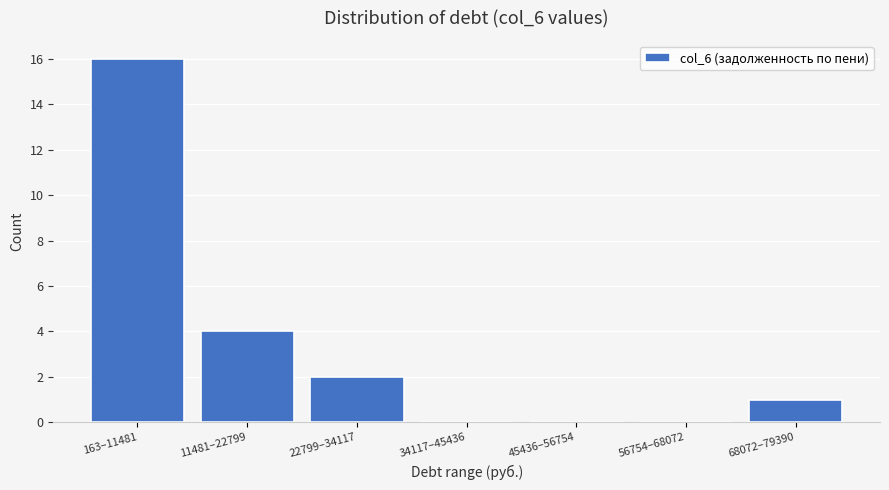

Reading left to right, transcribe all the data shown in this chart.

163–11481=16	11481–22799=4	22799–34117=2	34117–45436=0	45436–56754=0	56754–68072=0	68072–79390=1